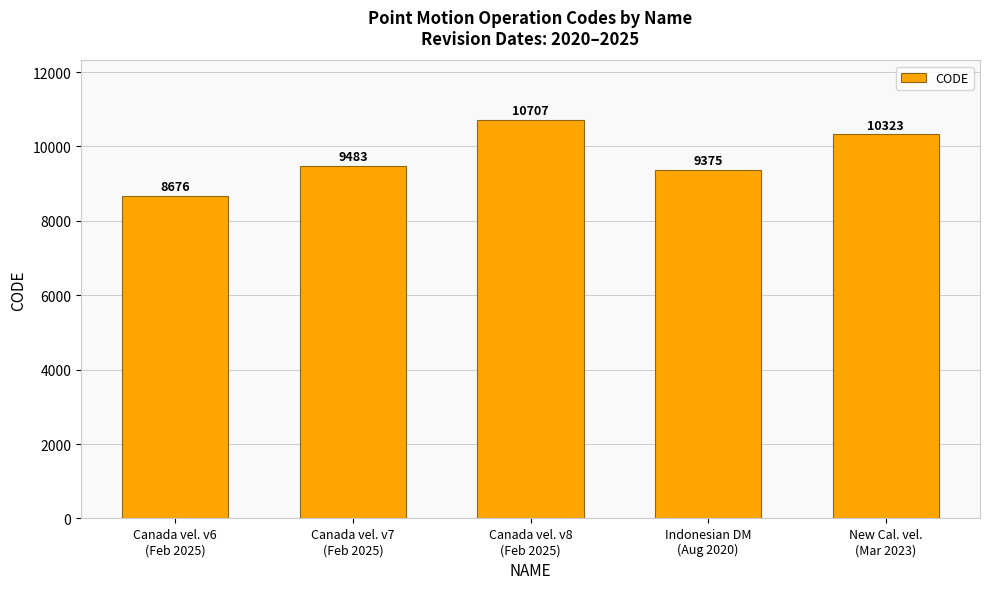

List the labels in order of value, largest first.

Canada vel. v8
(Feb 2025), New Cal. vel.
(Mar 2023), Canada vel. v7
(Feb 2025), Indonesian DM
(Aug 2020), Canada vel. v6
(Feb 2025)